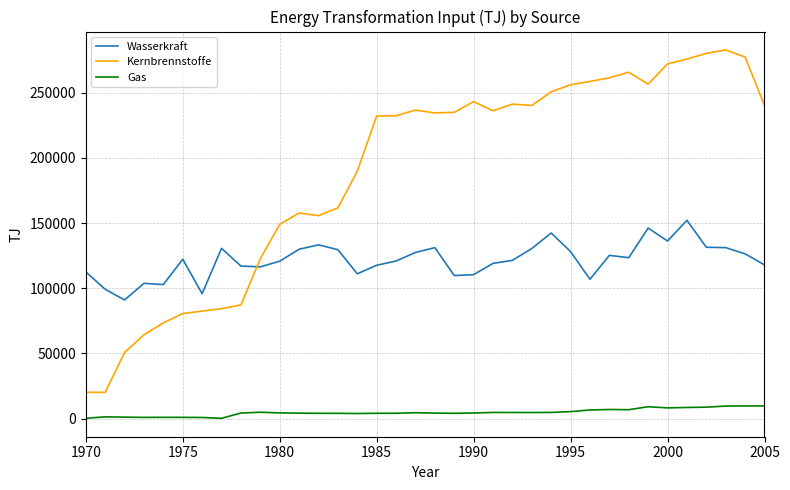

True or false: Kernbrennstoffe and Gas cross at least once.

False